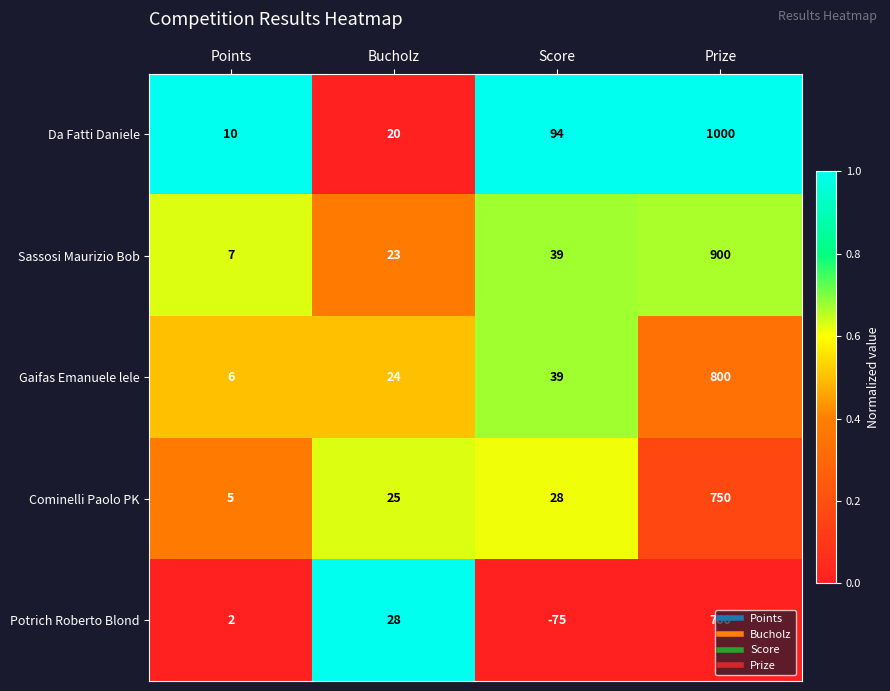

What is the spread (max minus min) of values at Prize?

300